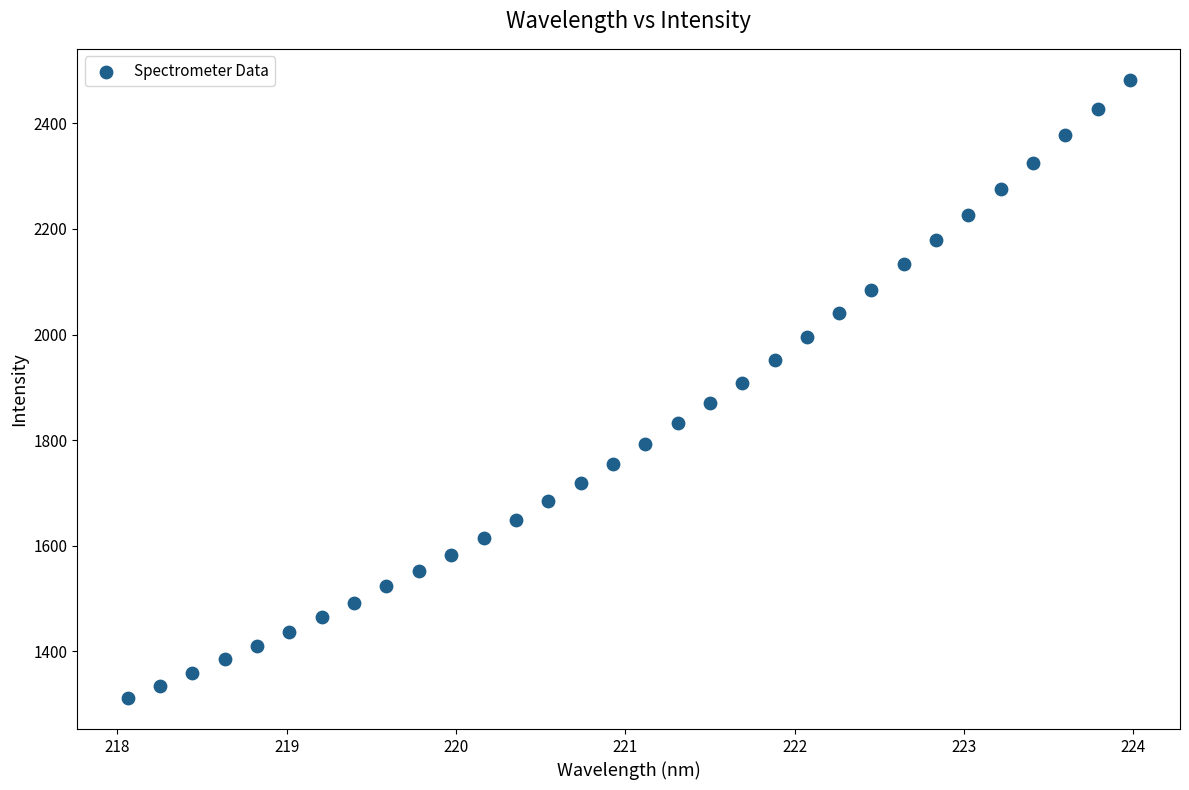

What Y value in the scatter plot is closest to 1896?

1909.0